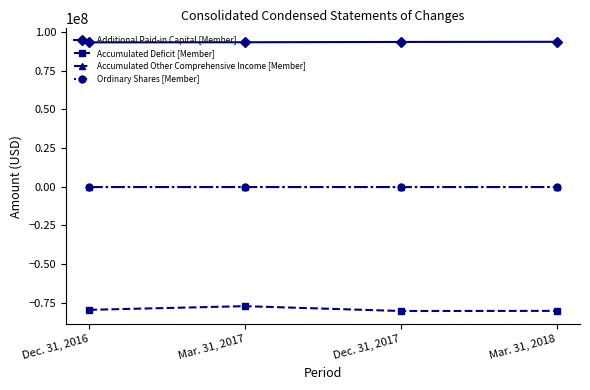

How many categories are shown in the chart?

4